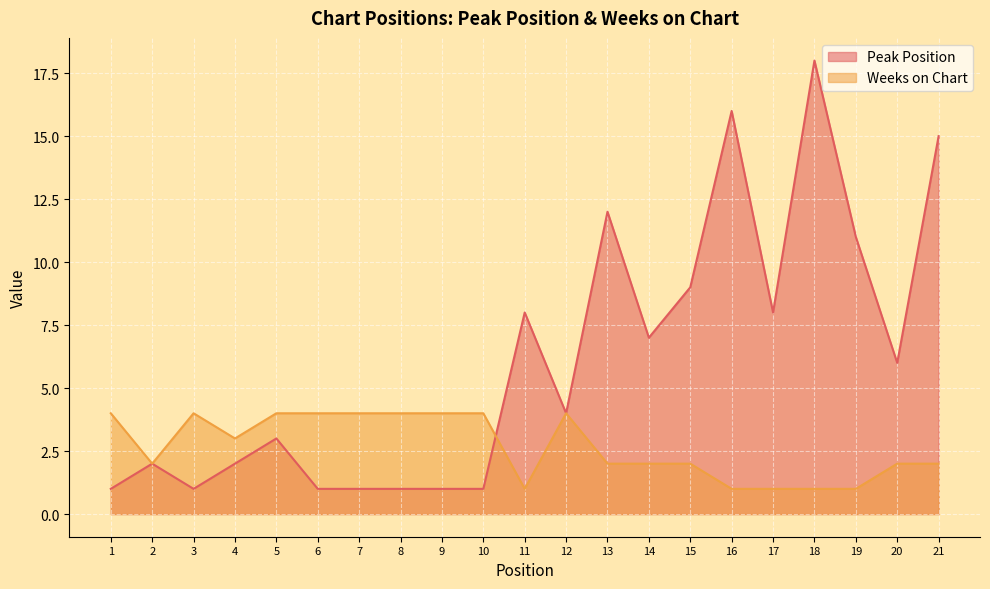

Rank the categories by Weeks on Chart value from lowest to highest.

11, 16, 17, 18, 19, 2, 13, 14, 15, 20, 21, 4, 1, 3, 5, 6, 7, 8, 9, 10, 12